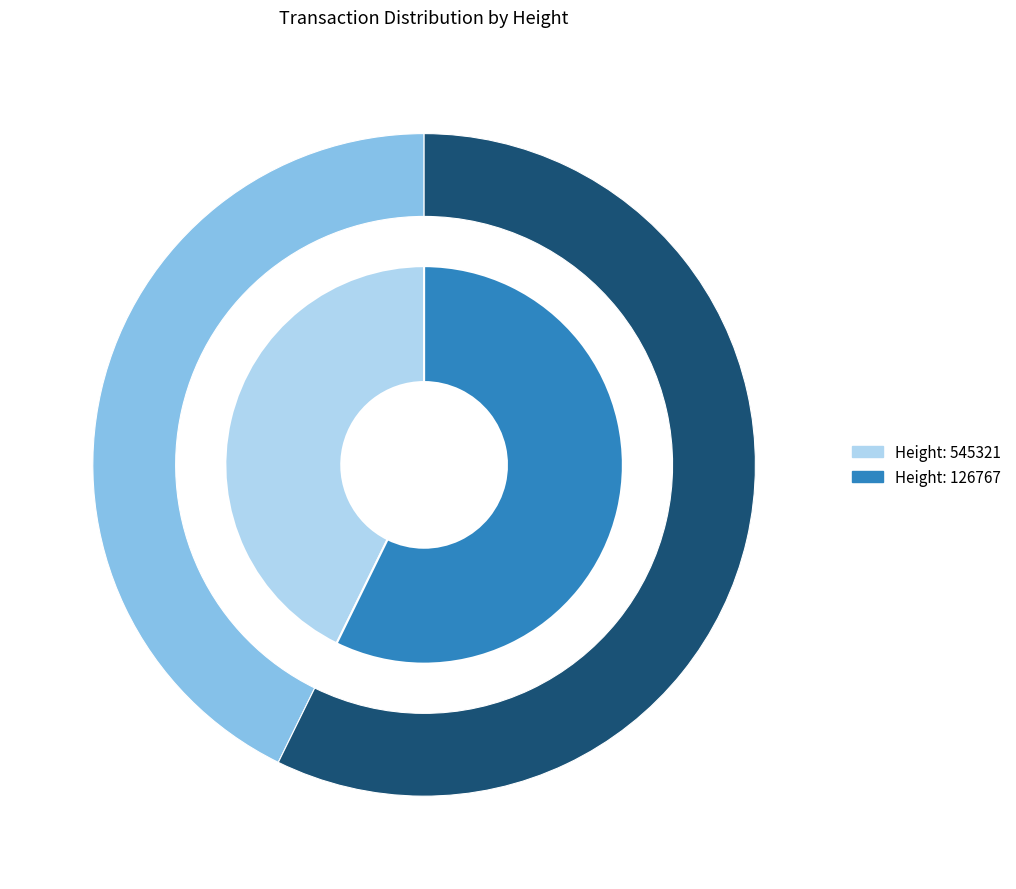

Is the sum of 545321 and 126767 greater than half?

Yes